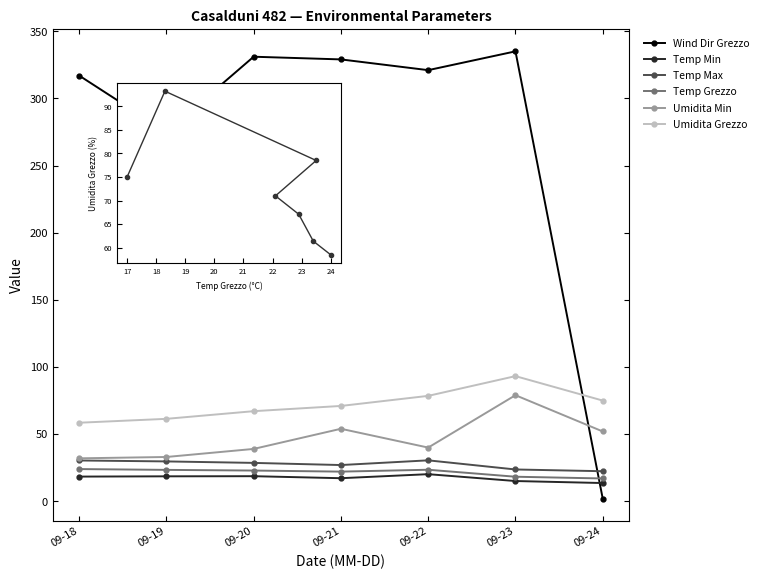

Between 09-19 and 09-22, which series saw the biggest shift?

Wind Dir Grezzo